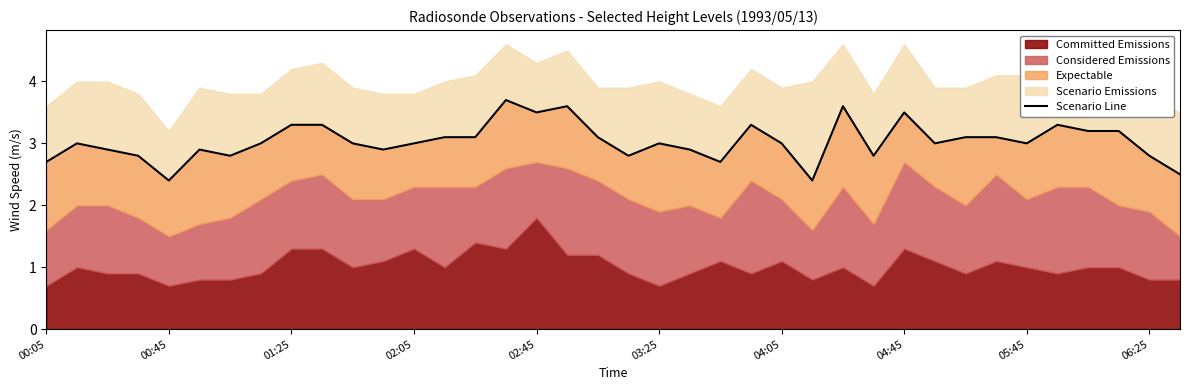

How many lines are shown in the chart?

1